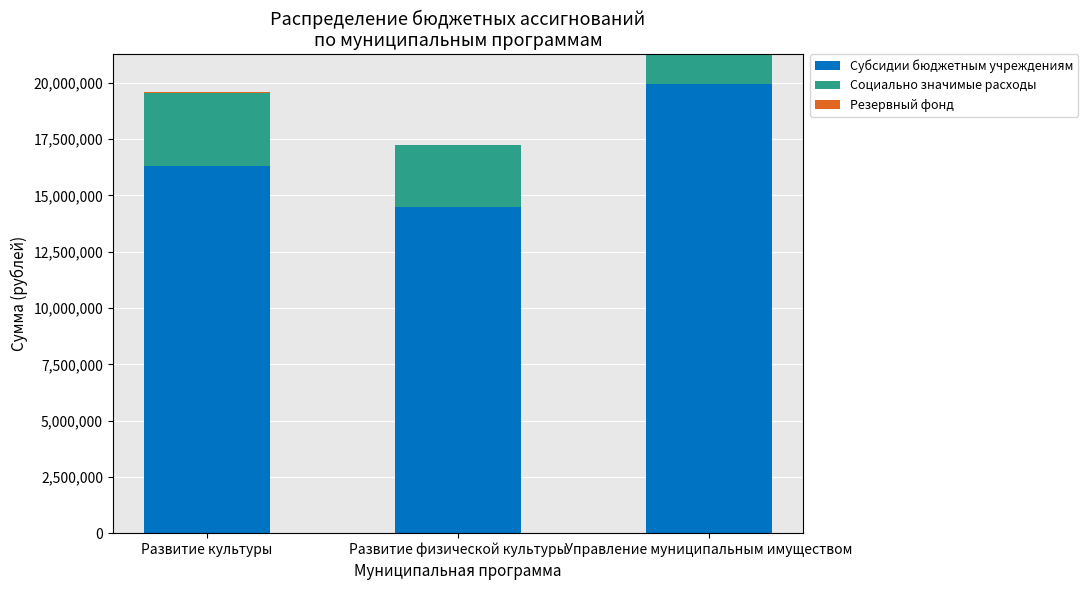

Where is Субсидии бюджетным учреждениям nearest to the value 17230435?

Развитие культуры